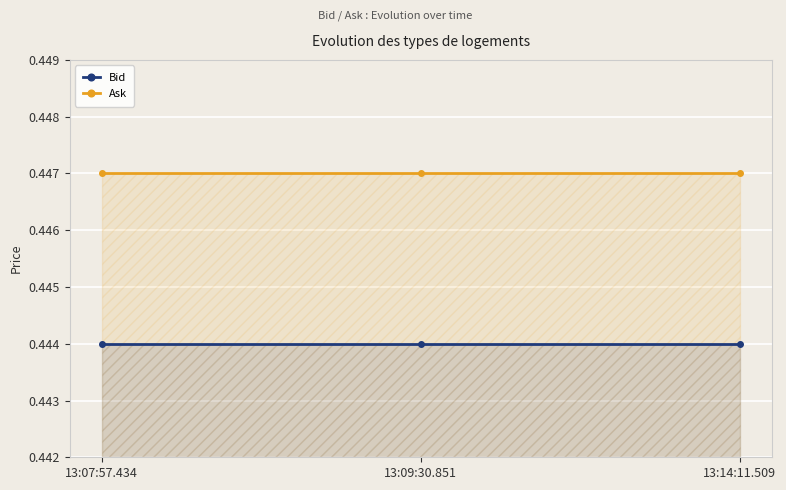

What are all the series names shown in the legend?

Bid, Ask